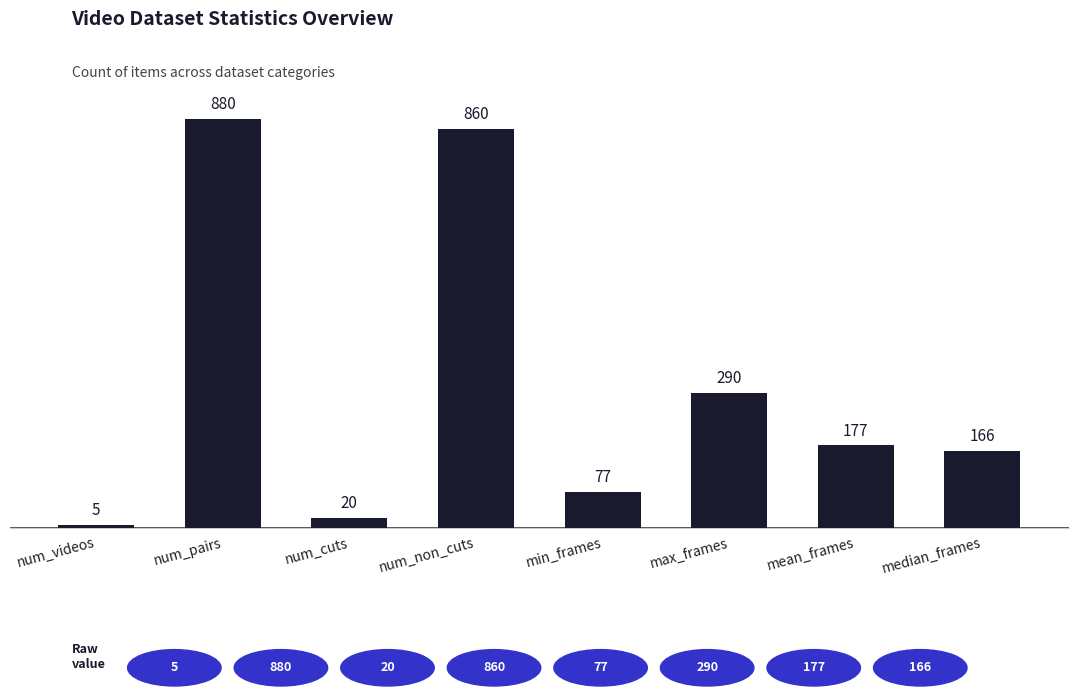

What is the minimum value shown in the chart?

5